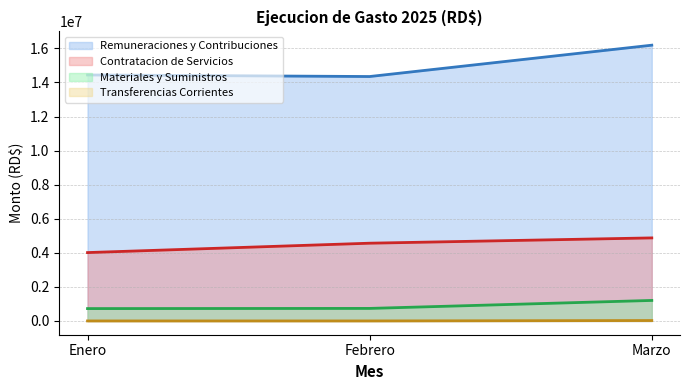

Reading left to right, extract all data points from this chart.

Remuneraciones y Contribuciones (line): 14442586.8	14350643.0	16190801.0
Contratacion de Servicios (line): 4013686.9	4564432.7	4875189.0
Materiales y Suministros (line): 725140.0	735220.0	1203322.1
Transferencias Corrientes (line): 0.0	0.0	24000.0